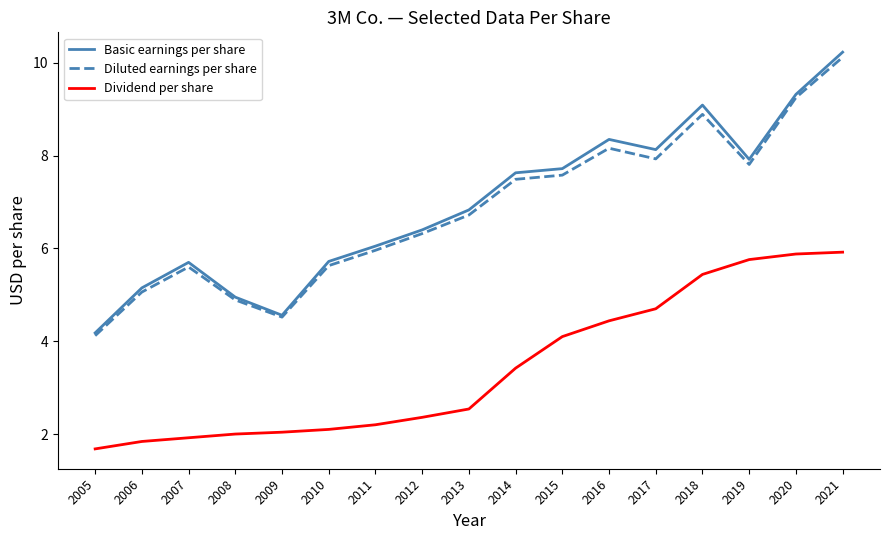

Is the value of Basic earnings per share at 2013 greater than the value of Dividend per share at 2009?

Yes